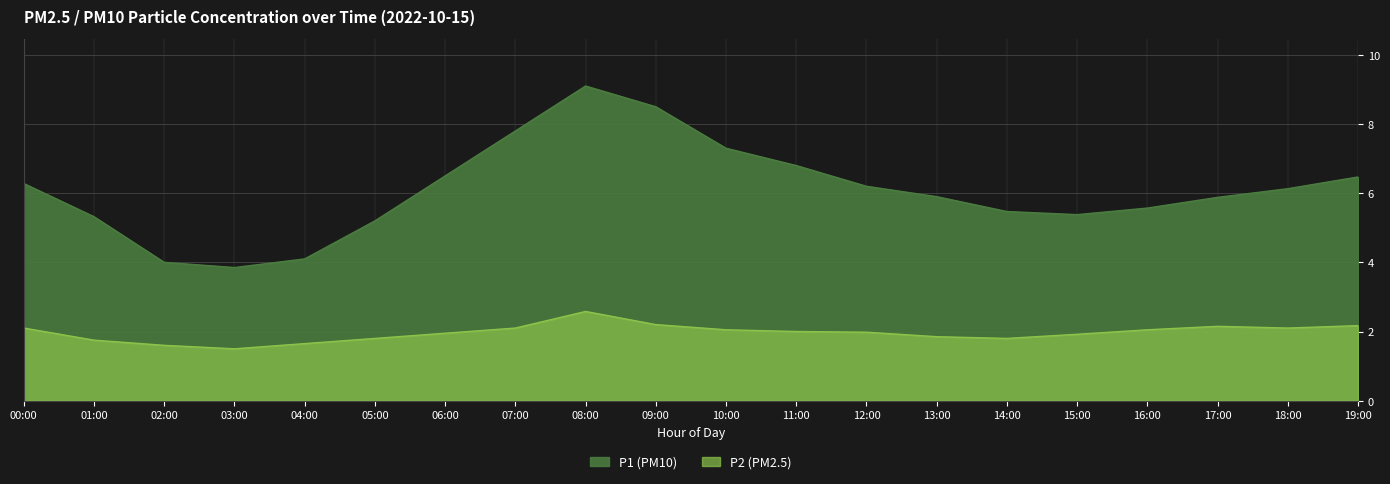

What is the average value of the P2 series?

2.0